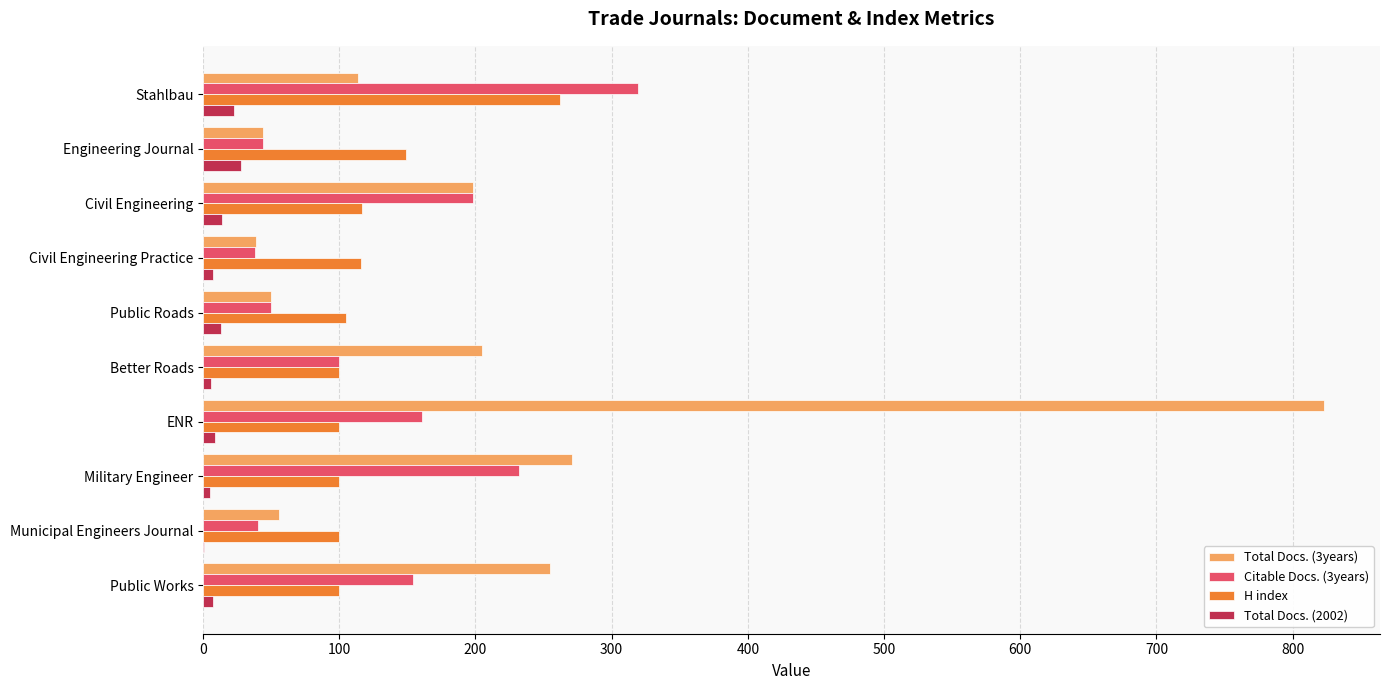

What are all the series names shown in the legend?

Total Docs. (3years), Citable Docs. (3years), H index, Total Docs. (2002)